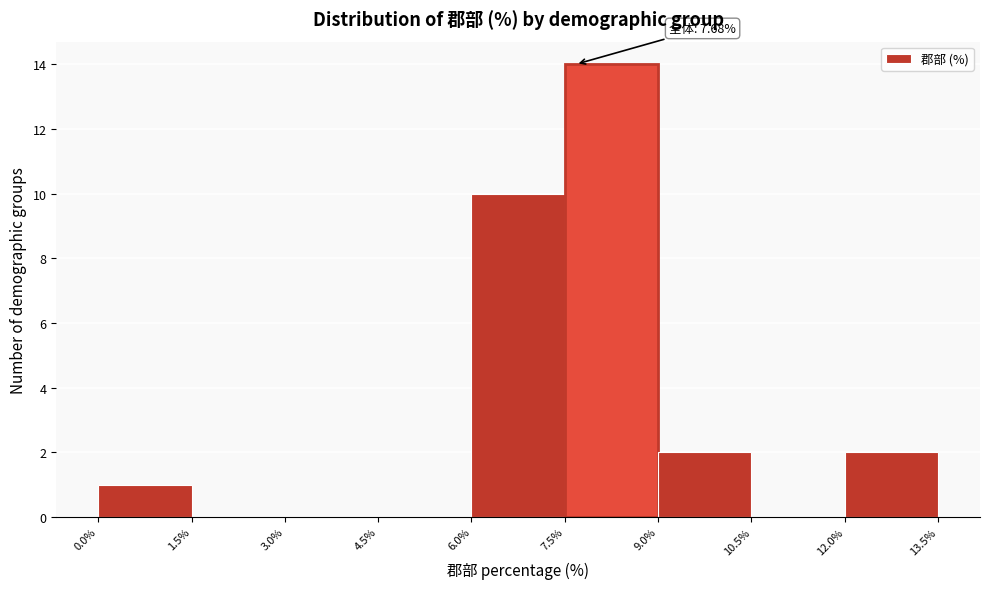

Which range on the x-axis has the tallest bar?

7.5% to 9.0%